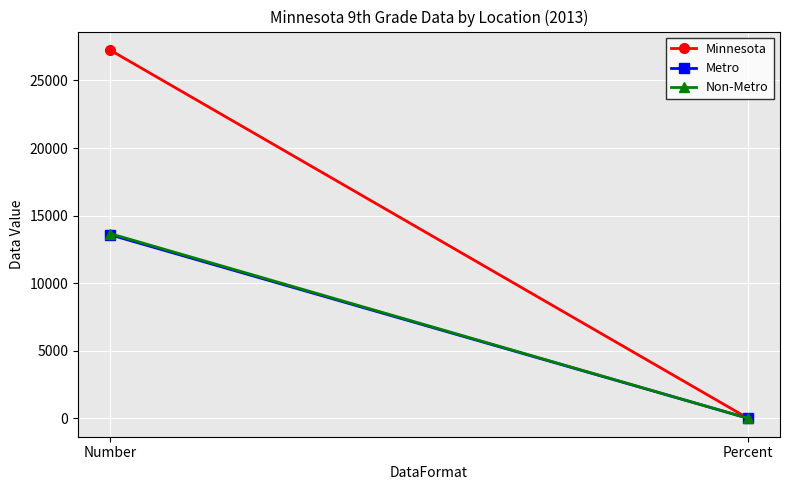

What is the sum of all Non-Metro values?

13671.8